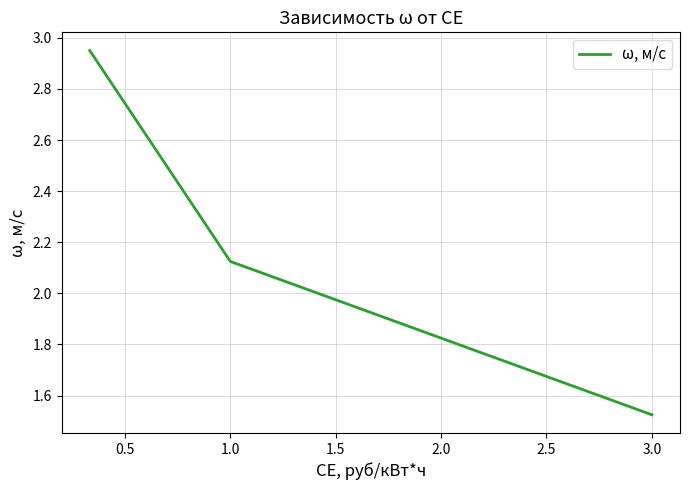

What is the difference between the maximum and second lowest values?

0.8